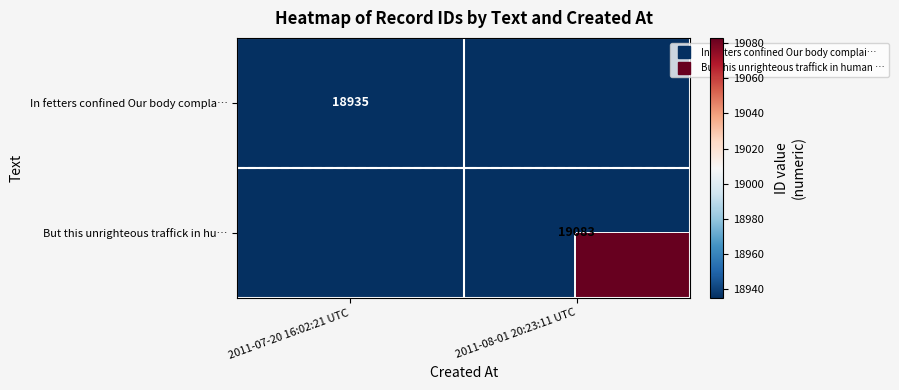

At which category is the sum across all series the highest?

2011-08-01 20:23:11 UTC